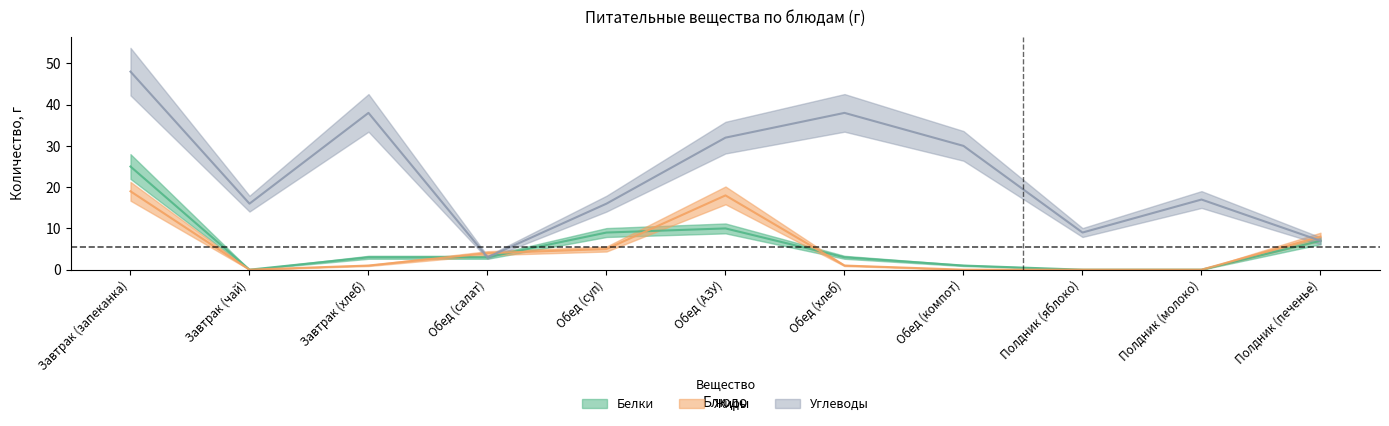

What is the label of the 10th point from the left?

Полдник (молоко)